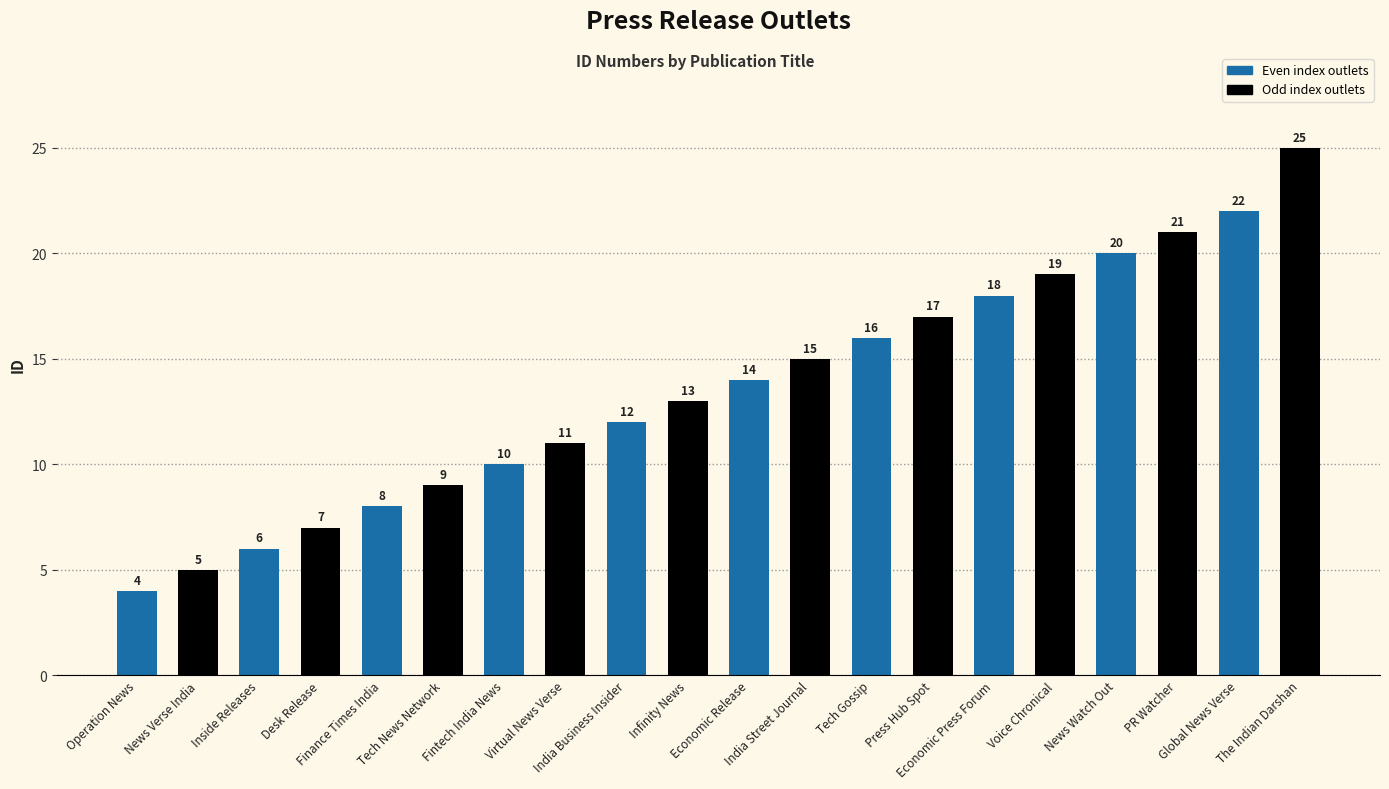

Rank the categories by value from highest to lowest.

The Indian Darshan, Global News Verse, PR Watcher, News Watch Out, Voice Chronical, Economic Press Forum, Press Hub Spot, Tech Gossip, India Street Journal, Economic Release, Infinity News, India Business Insider, Virtual News Verse, Fintech India News, Tech News Network, Finance Times India, Desk Release, Inside Releases, News Verse India, Operation News